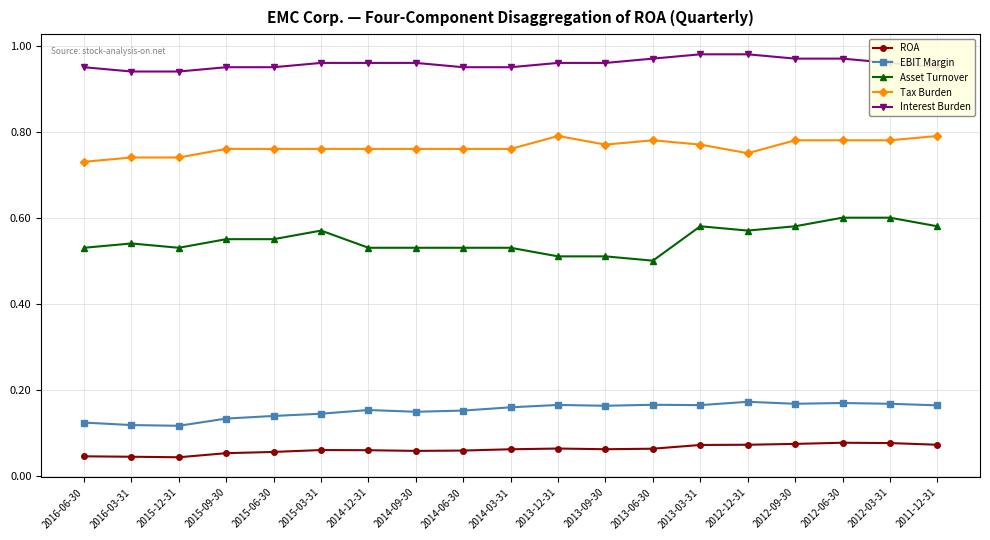

True or false: Tax Burden and EBIT Margin cross at least once.

False